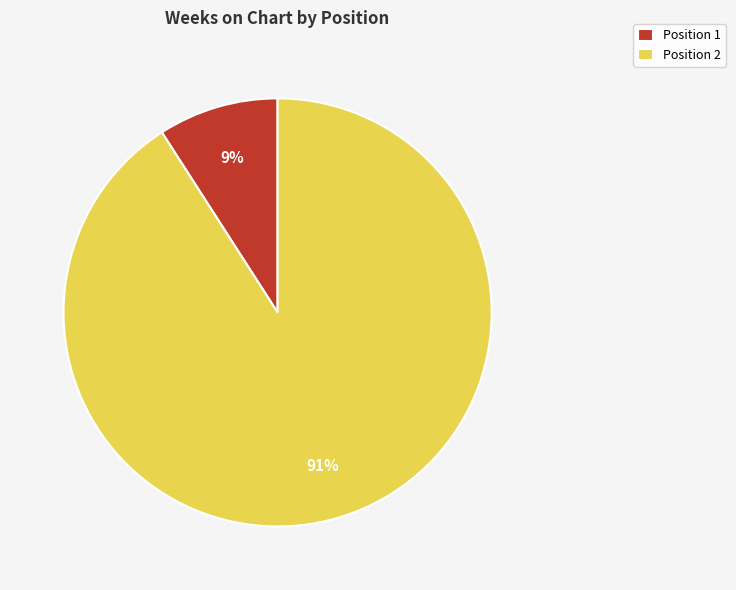

To the nearest percent, what is the difference between the largest and smallest slice percentages?

82%